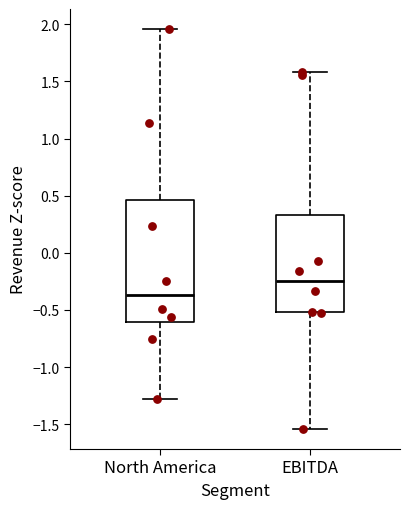

Reading left to right, transcribe this box plot: for each box, give where its median line is, the range the box spans, and where its two whiskers end, as read against the y-axis. The values are not printed on the chart, so give them approximately, as read against the axis.

North America: median -0.35, box -0.60 to 0.45, whiskers -1.30 to 1.95
EBITDA: median -0.25, box -0.50 to 0.35, whiskers -1.55 to 1.60